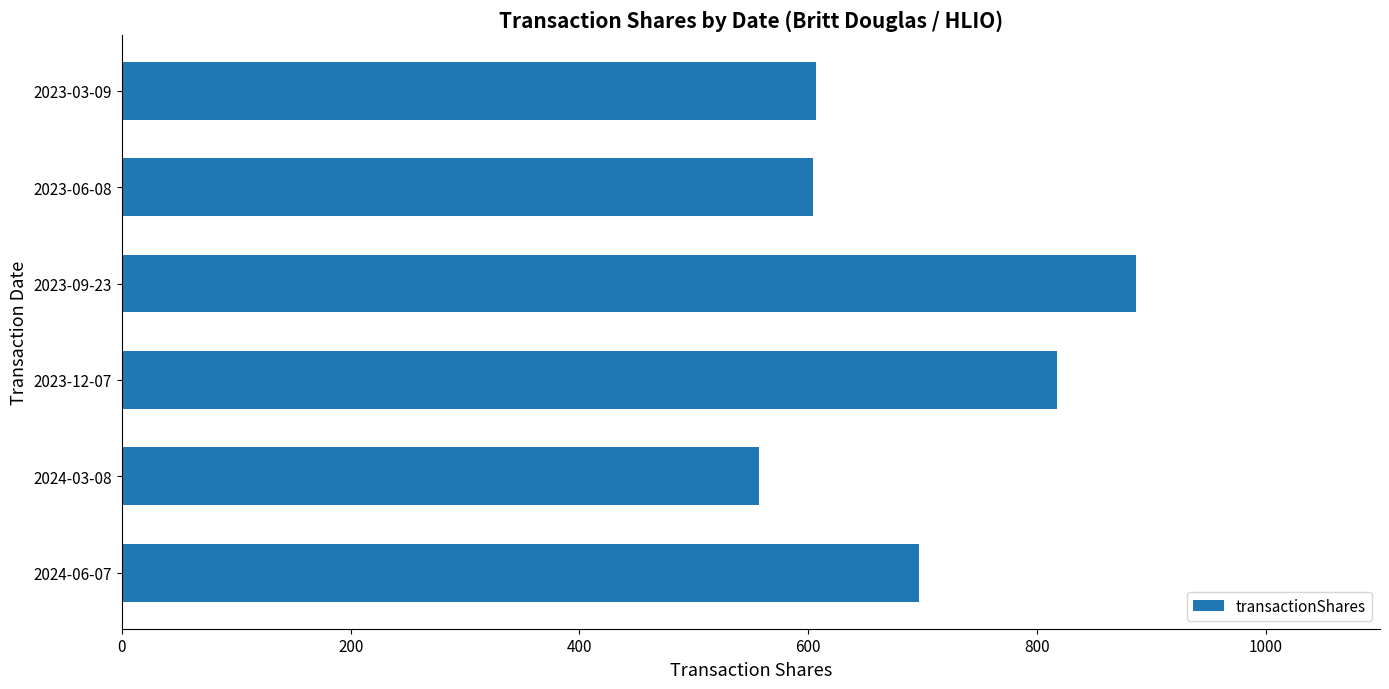

Which has a higher value, 2024-03-08 or 2023-09-23?

2023-09-23